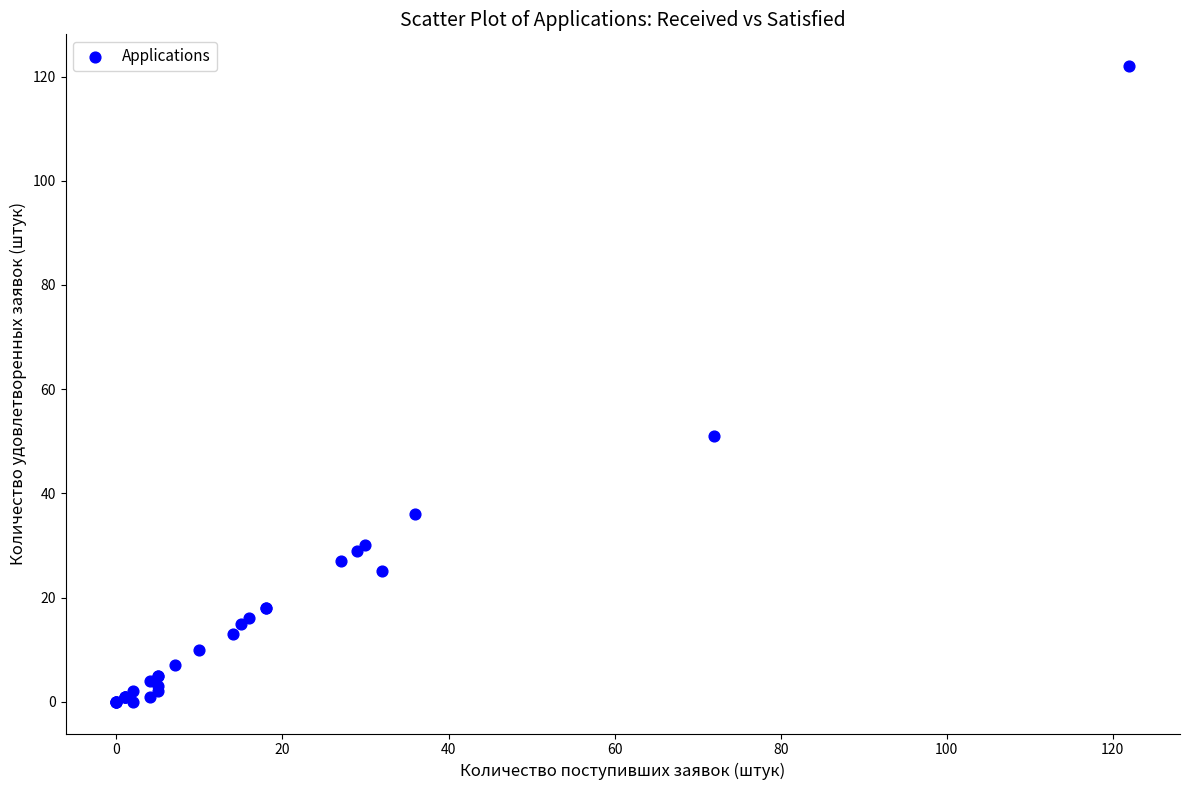

What Y value in the scatter plot is closest to 61?

51